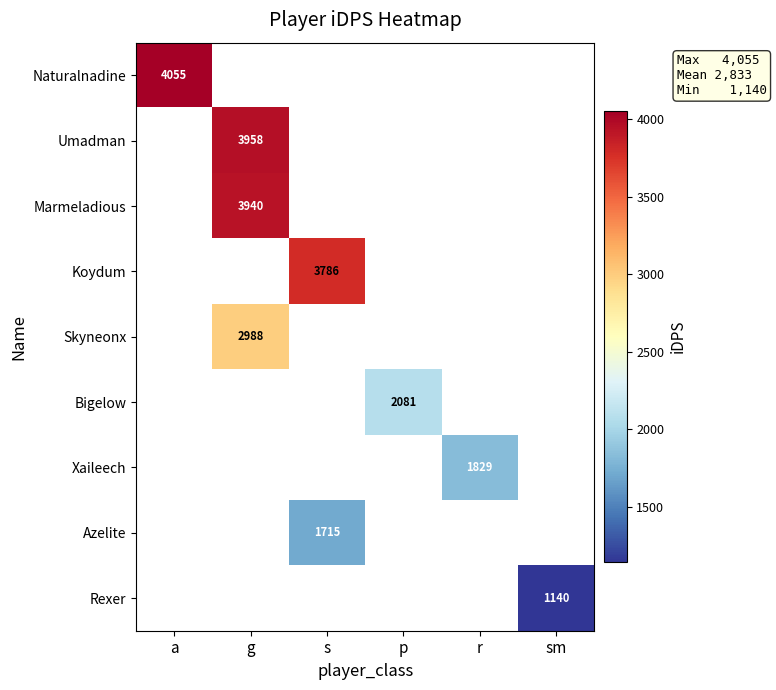

Is the value of Xaileech at r greater than the value of Umadman at g?

No